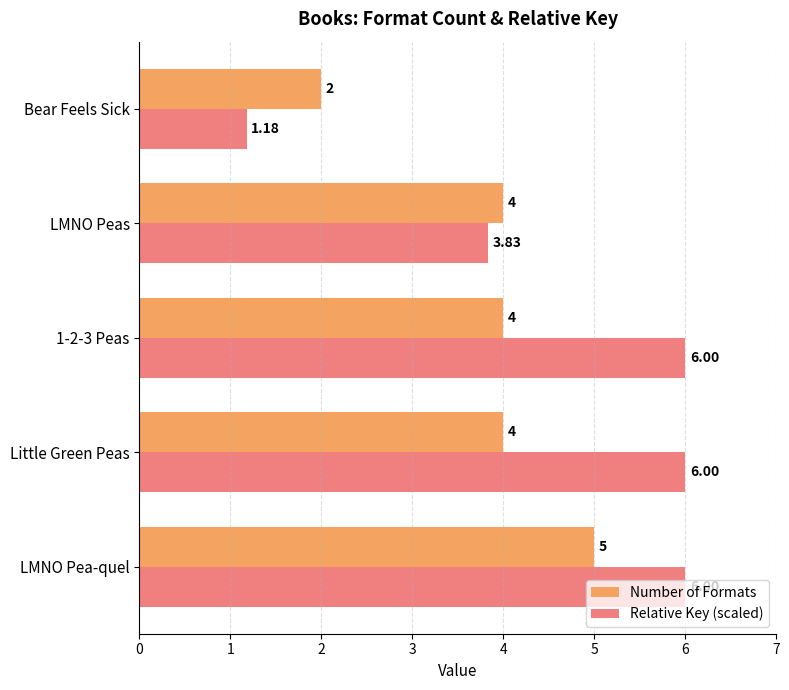

Is the value of Relative Key (scaled) at LMNO Pea-quel greater than the value of Number of Formats at LMNO Pea-quel?

Yes